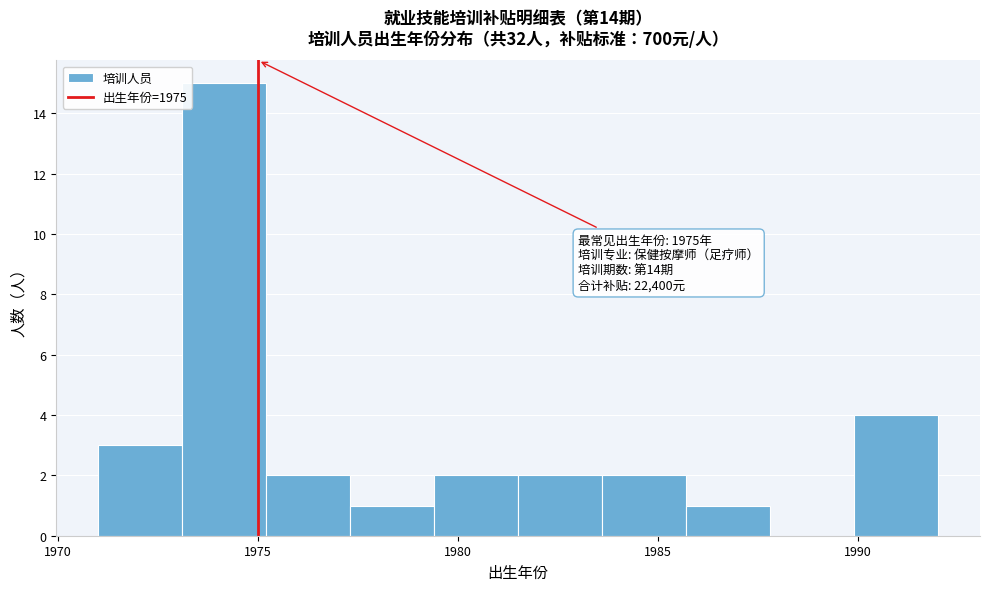

Over which range of the x-axis is the bar tallest?

1973.1 to 1975.2